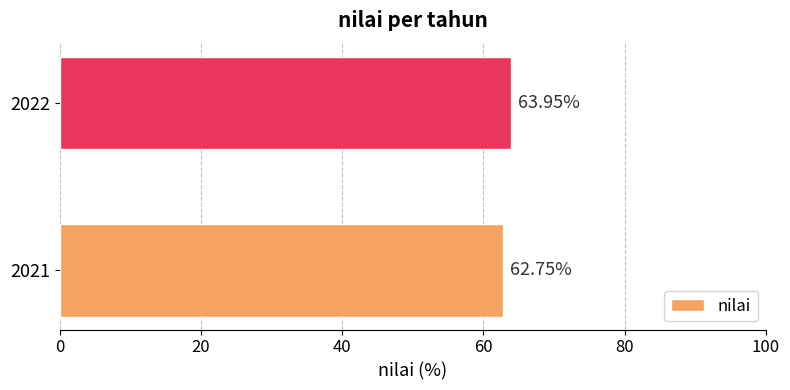

What is the difference between the values at 2022 and 2021?

1.2